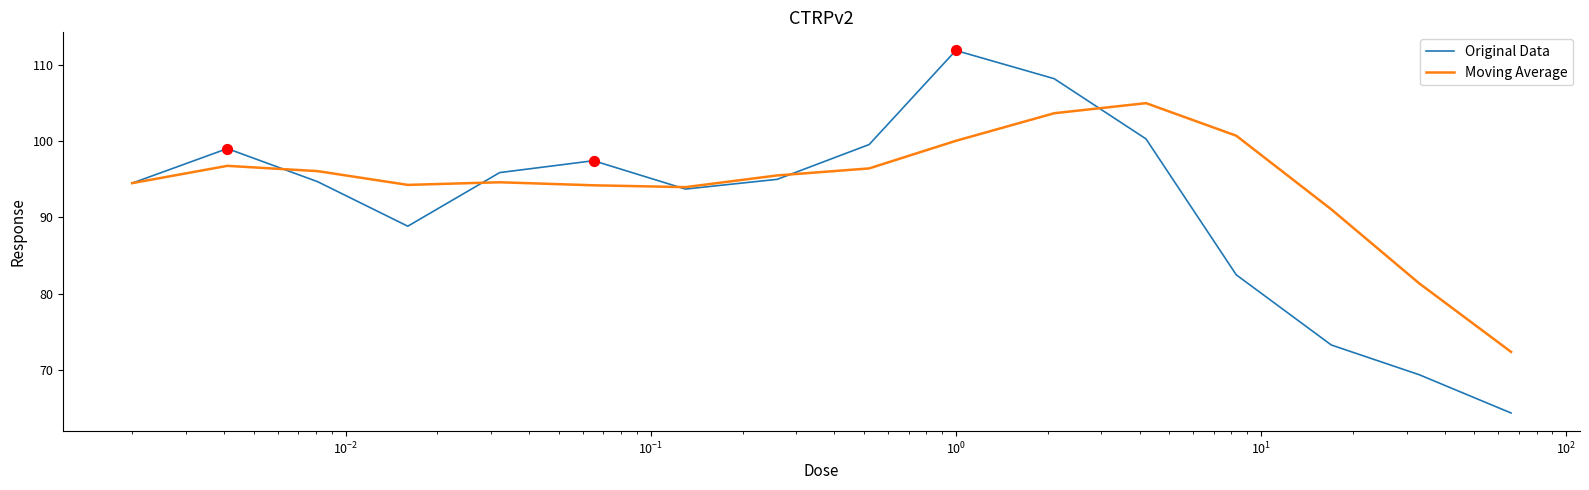

Which series has the largest total across all categories?

Moving Average